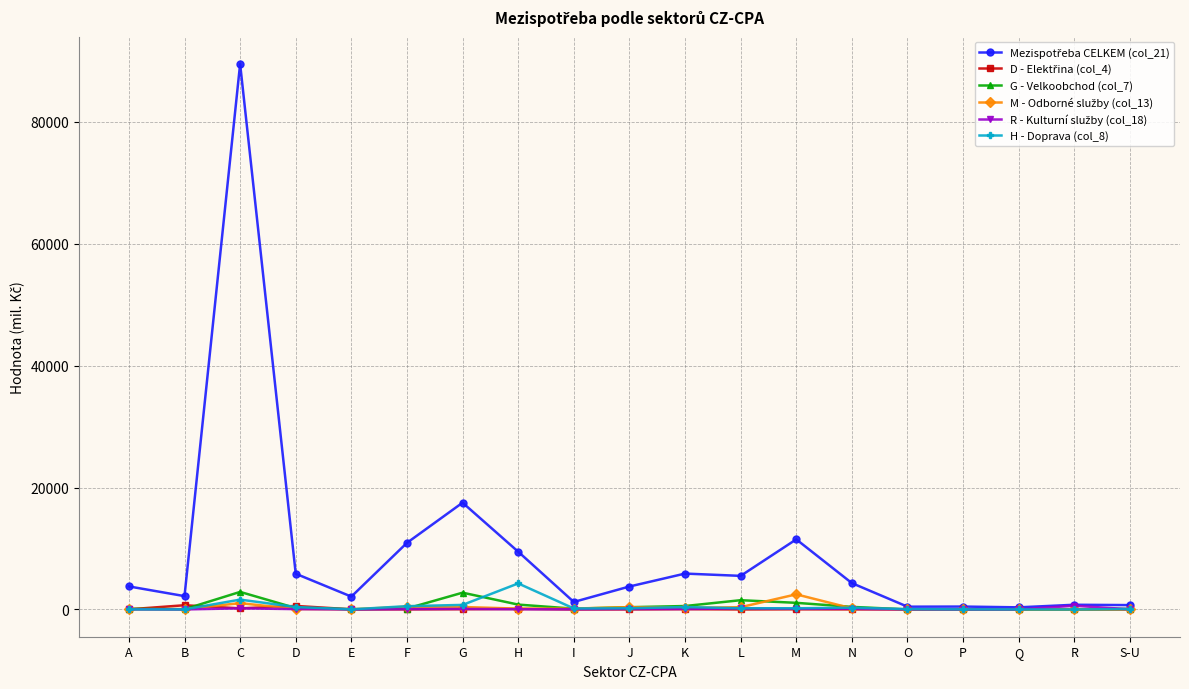

What is the label of the 4th point from the left?

D